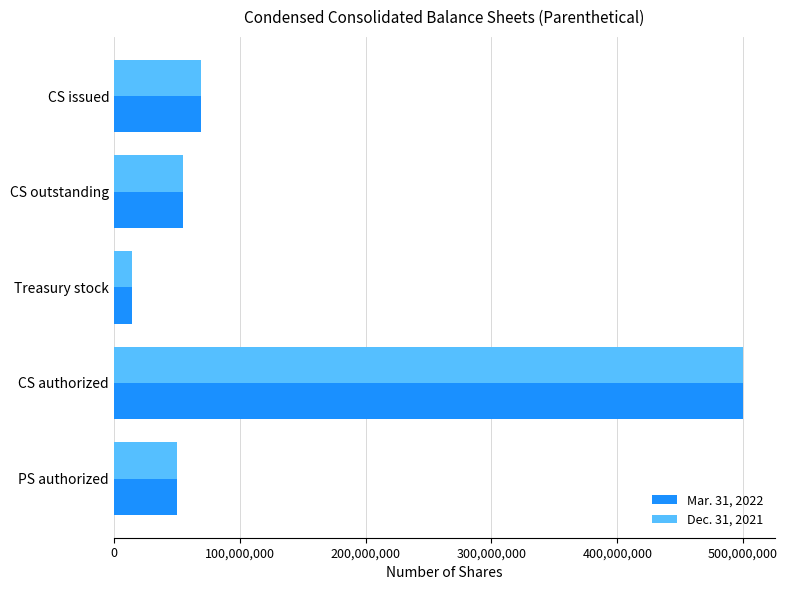

At how many categories does at least one series exceed 257108332?

1